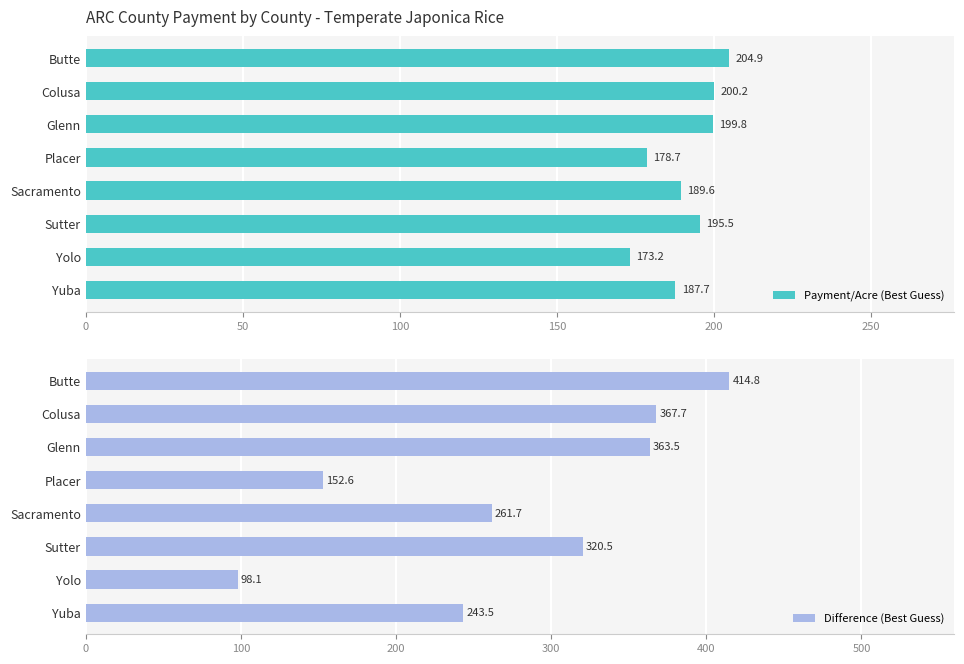

At which label is Payment/Acre (Best Guess) closest to 189?

Sacramento